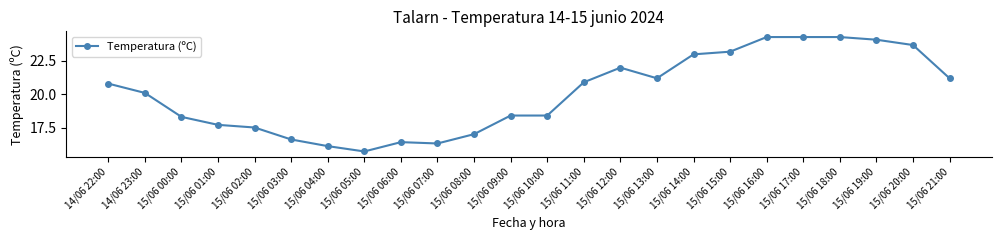

Reading left to right, transcribe all the data shown in this chart.

14/06 22:00=20.8	14/06 23:00=20.1	15/06 00:00=18.3	15/06 01:00=17.7	15/06 02:00=17.5	15/06 03:00=16.6	15/06 04:00=16.1	15/06 05:00=15.7	15/06 06:00=16.4	15/06 07:00=16.3	15/06 08:00=17.0	15/06 09:00=18.4	15/06 10:00=18.4	15/06 11:00=20.9	15/06 12:00=22.0	15/06 13:00=21.2	15/06 14:00=23.0	15/06 15:00=23.2	15/06 16:00=24.3	15/06 17:00=24.3	15/06 18:00=24.3	15/06 19:00=24.1	15/06 20:00=23.7	15/06 21:00=21.2